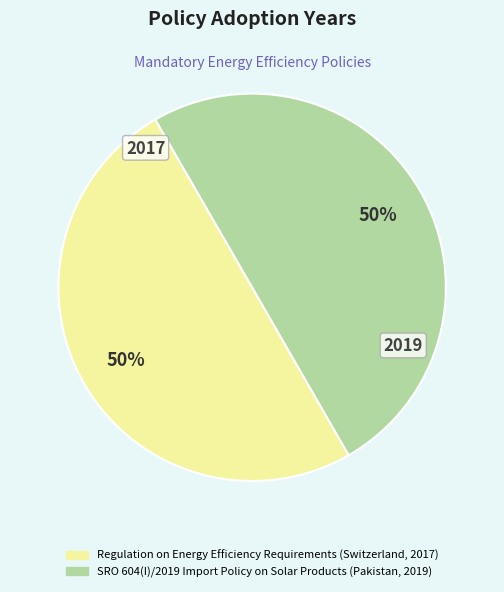

Is it true that Regulation on Energy Efficiency Requirements (Switzerland, 2017) is 38% of the pie?

False